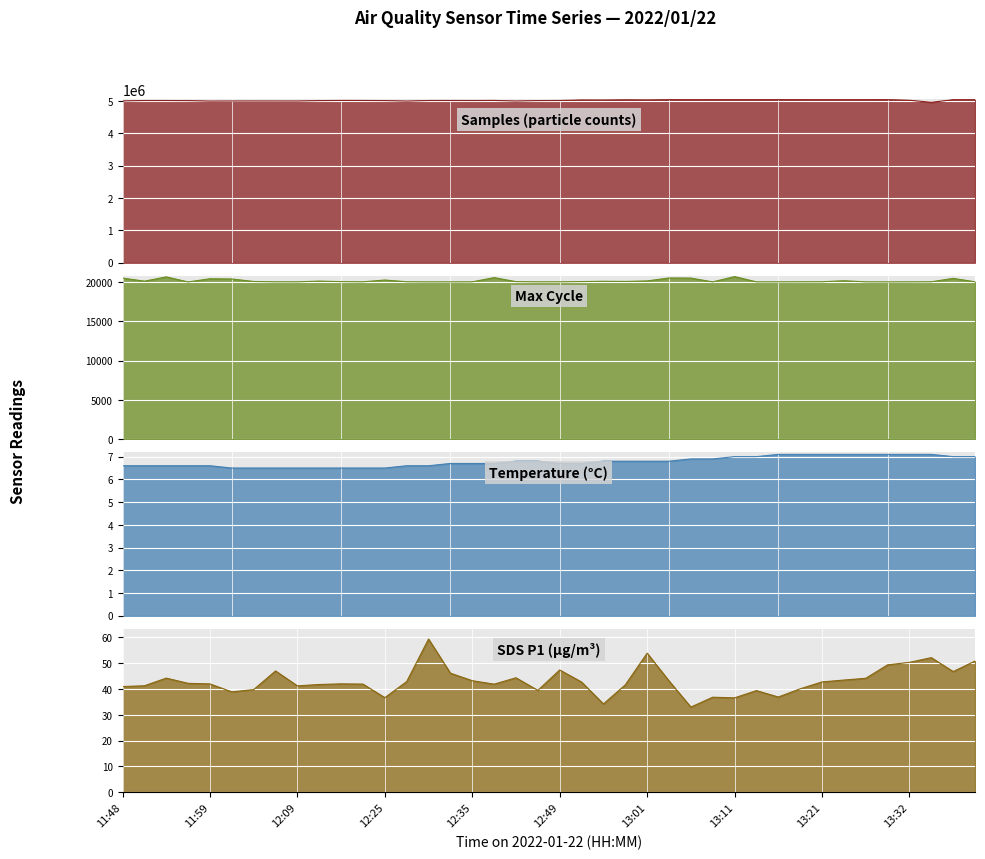

True or false: Samples and Max_cycle intersect in this chart.

False